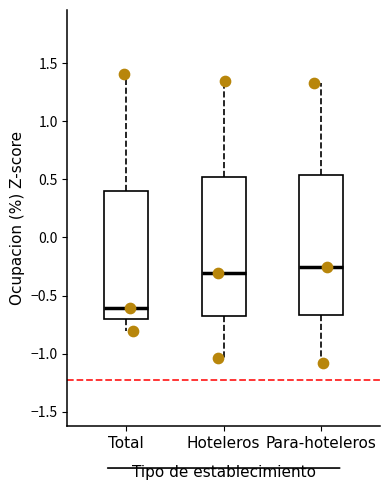

Reading left to right, read every box against the y-axis: the position of its median line, the range the box covers, and the ends of its whiskers. The values are not printed on the chart, so give them approximately, as read against the axis.

Total: median -0.60, box -0.70 to 0.40, whiskers -0.80 to 1.40
Hoteleros: median -0.30, box -0.65 to 0.50, whiskers -1.05 to 1.35
Para-hoteleros: median -0.25, box -0.65 to 0.55, whiskers -1.10 to 1.35